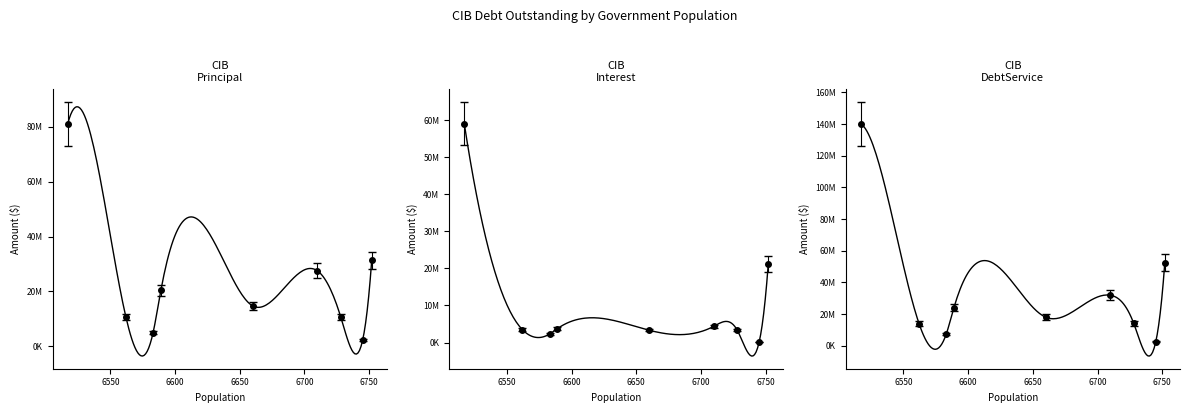

The value of CIBInterestOutstanding at Lavon is 86773770.1. True or false?

False